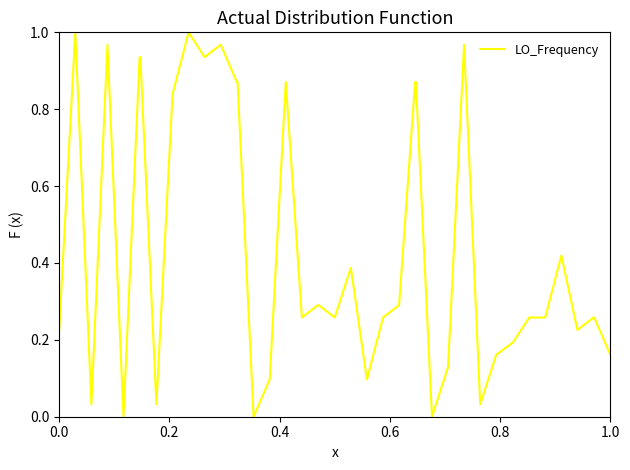

Is this an area chart (filled region under the line)?

No